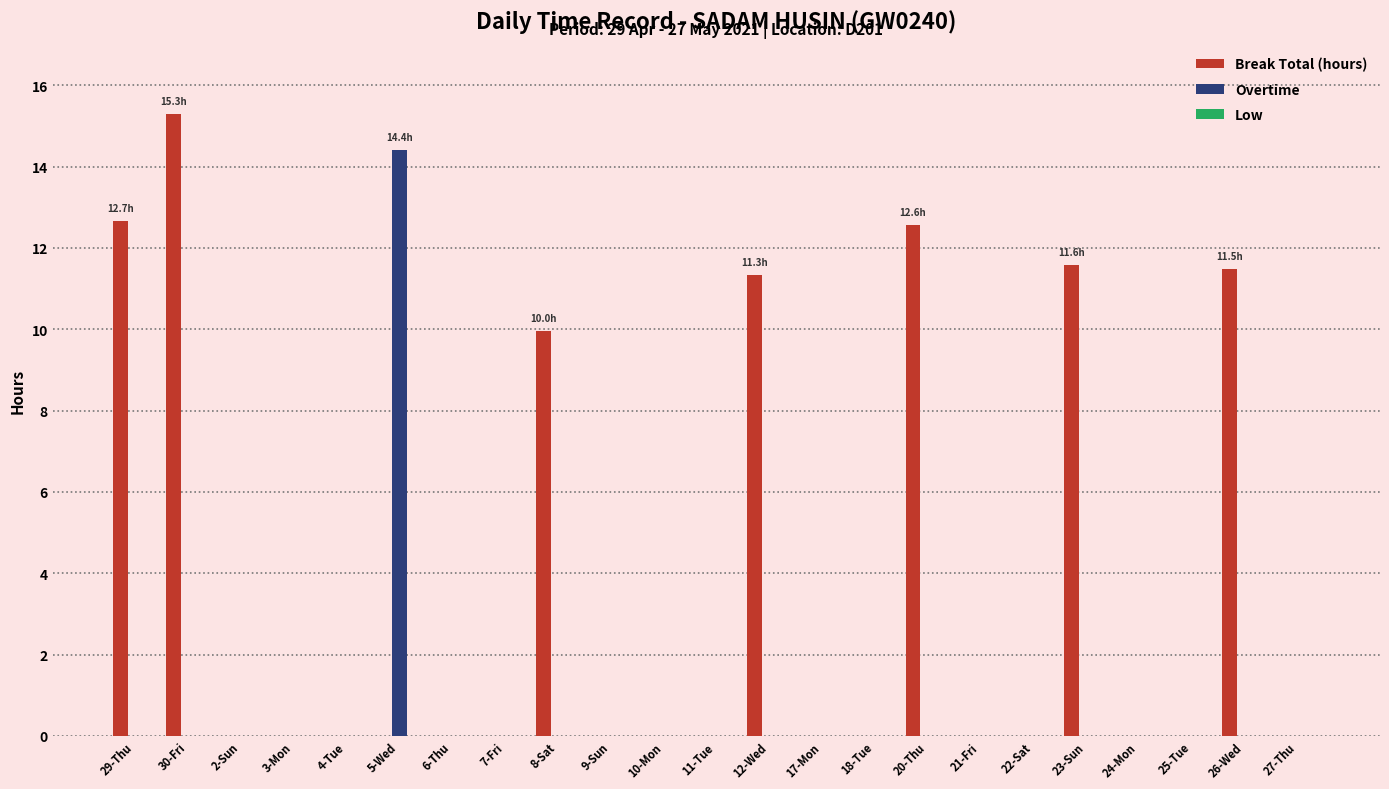

True or false: Break Total (hours) has a value of 0.0 at 3-Mon.

True